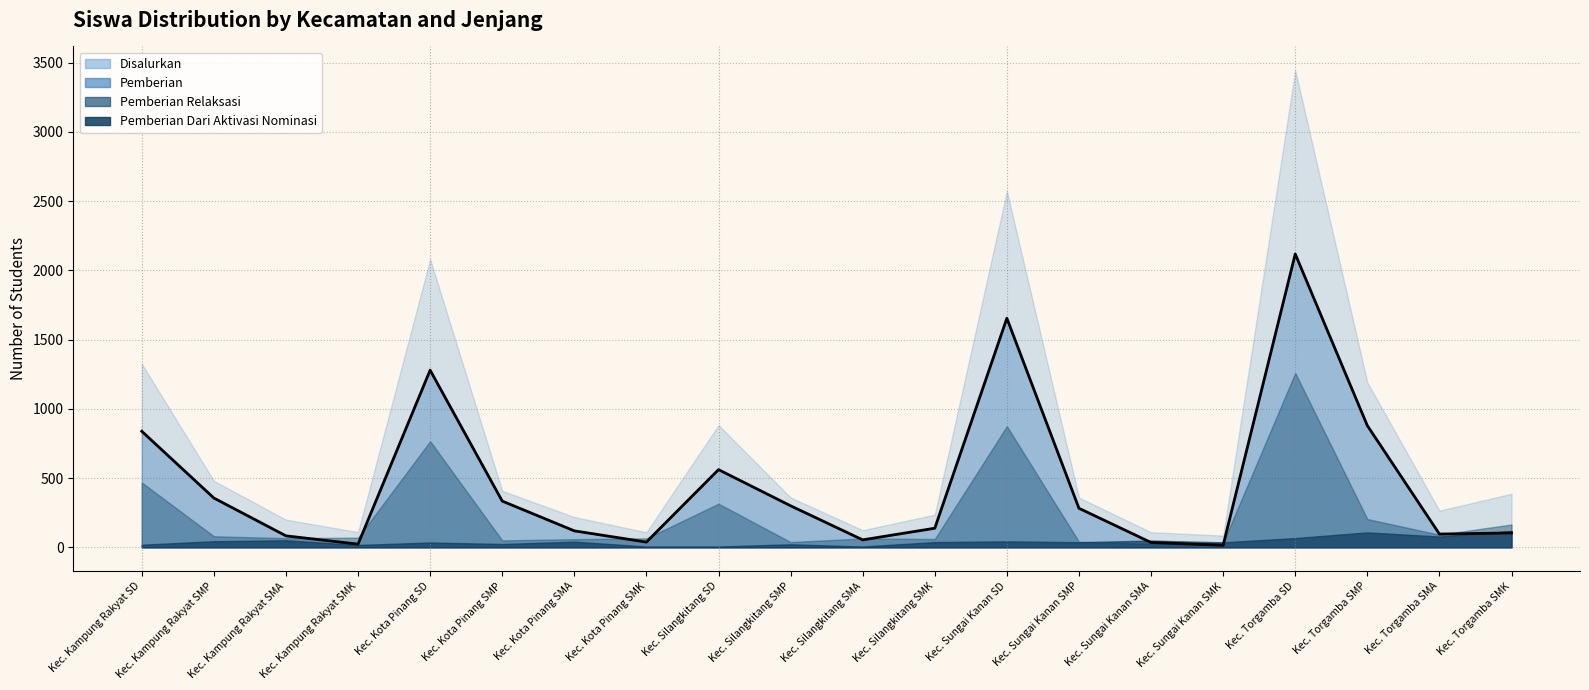

How many categories are shown in the chart?

20